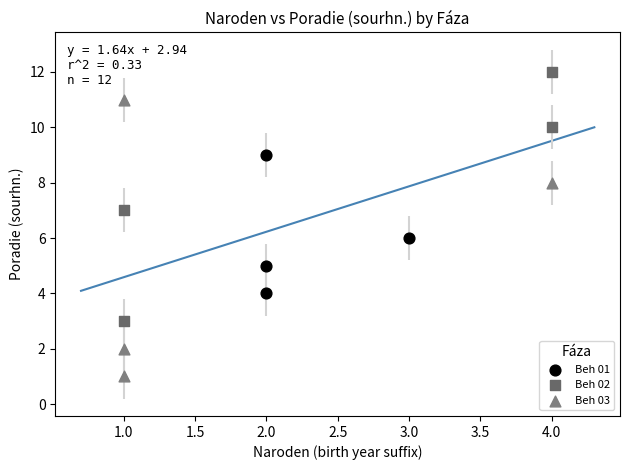

Which series contains the highest Y value?

Beh 02